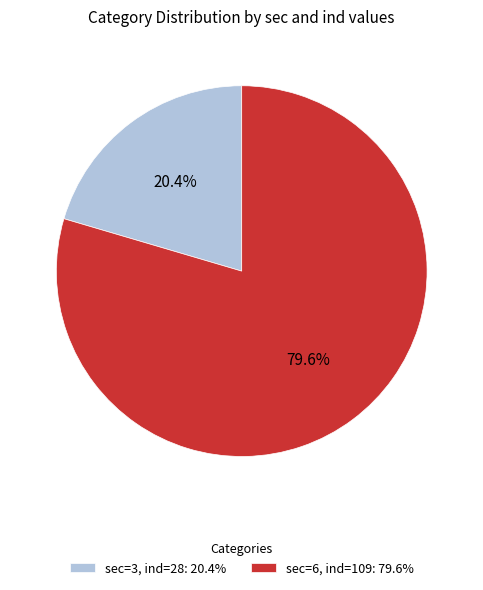

What is the majority slice?

sec=6, ind=109: 79.6%